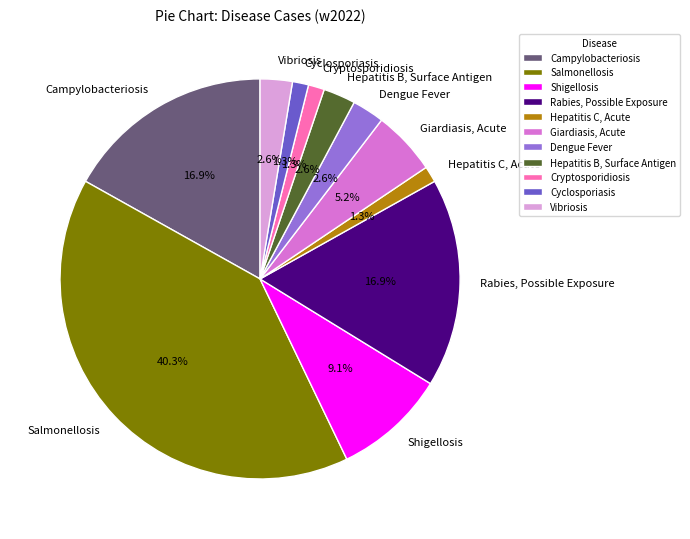

Which has a higher value, Hepatitis B, Surface Antigen or Giardiasis, Acute?

Giardiasis, Acute